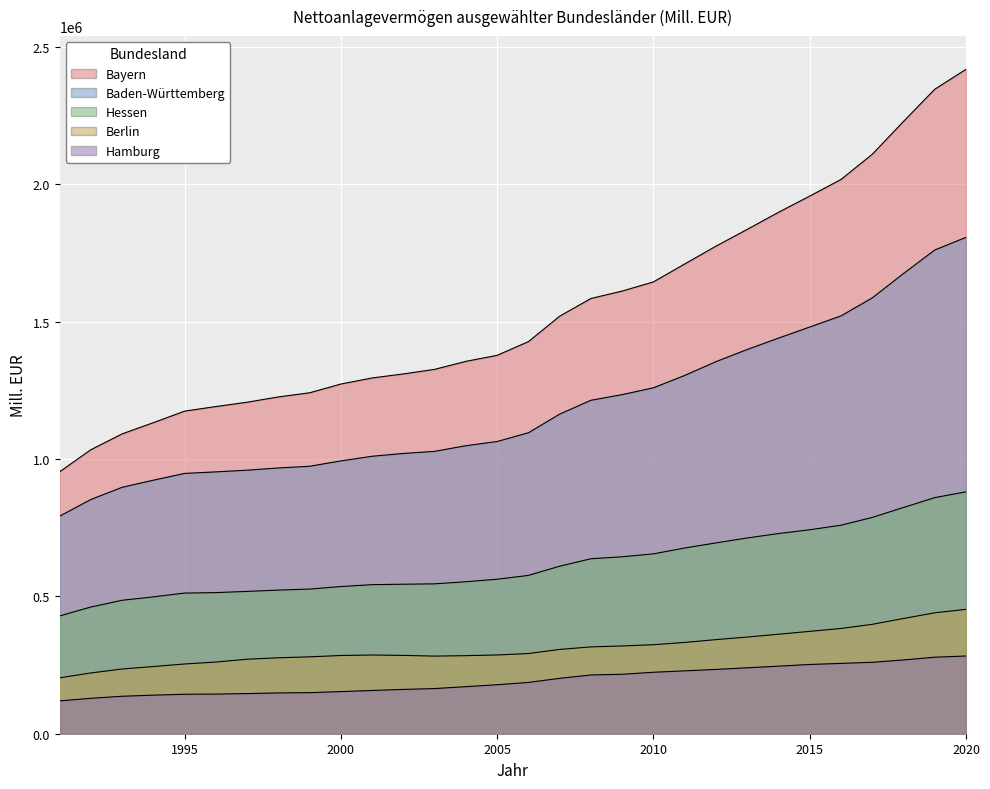

What is the sum of all Hamburg values?

5833504.7